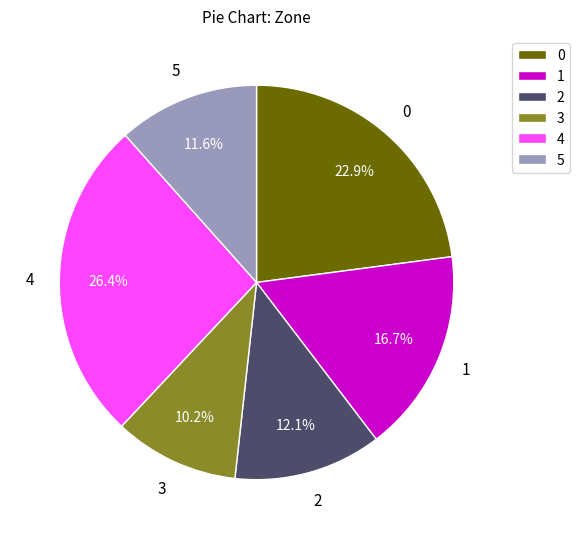

Which slice is the smallest?

3